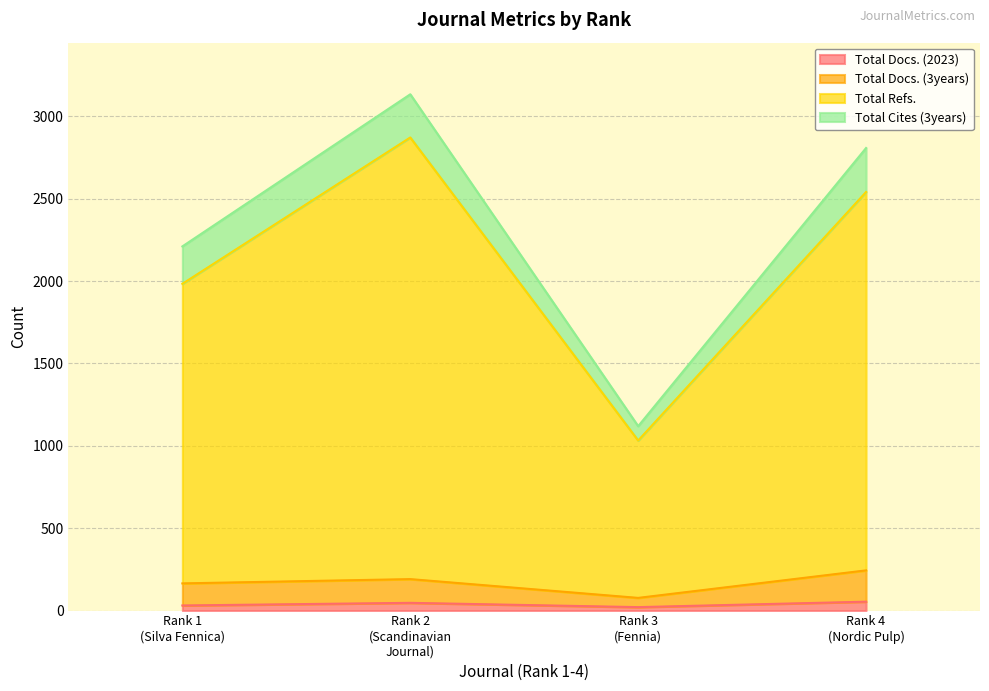

What is the label of the 1st point from the left?

Rank 1 (Silva Fennica)